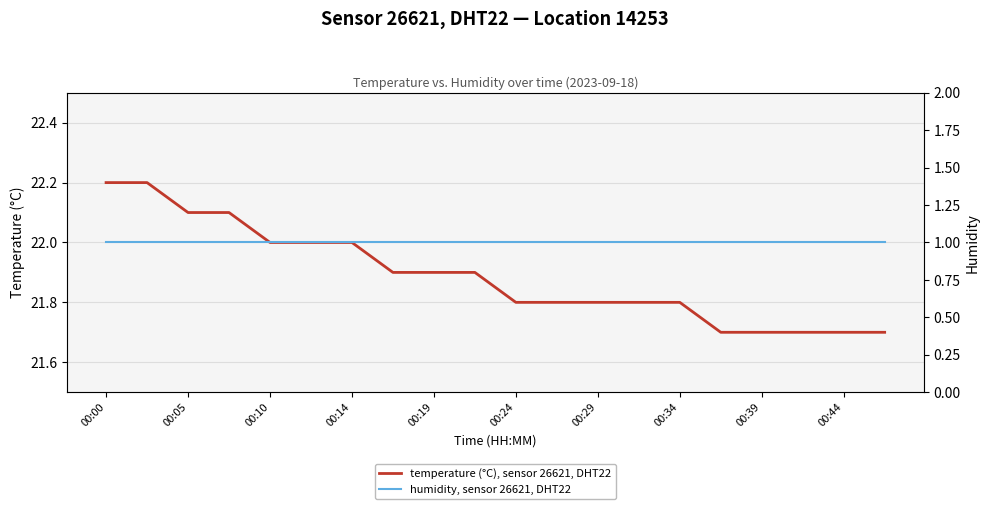

Reading left to right, extract all data points from this chart.

temperature (°C), sensor 26621, DHT22: 22.2	22.2	22.1	22.1	22.0	22.0	22.0	21.9	21.9	21.9	21.8	21.8	21.8	21.8	21.8	21.7	21.7	21.7	21.7	21.7
humidity, sensor 26621, DHT22: 1.0	1.0	1.0	1.0	1.0	1.0	1.0	1.0	1.0	1.0	1.0	1.0	1.0	1.0	1.0	1.0	1.0	1.0	1.0	1.0